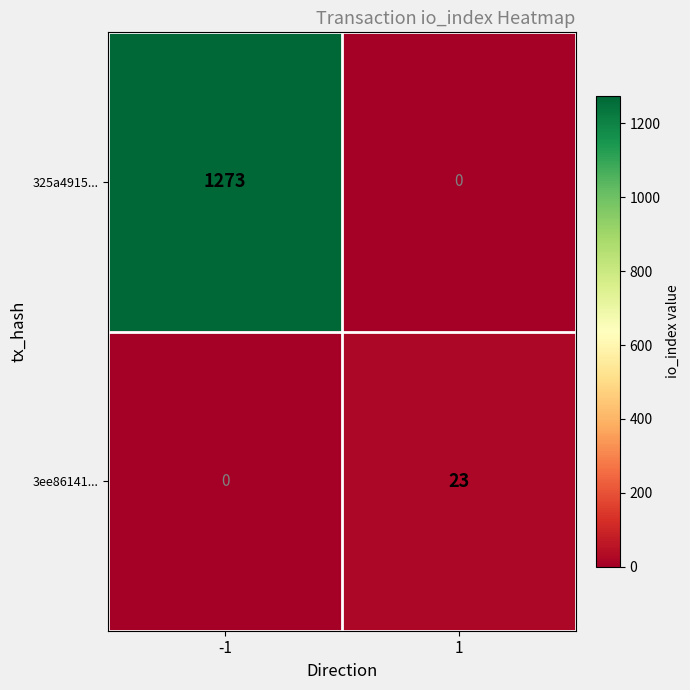

How many series are shown in this chart?

2